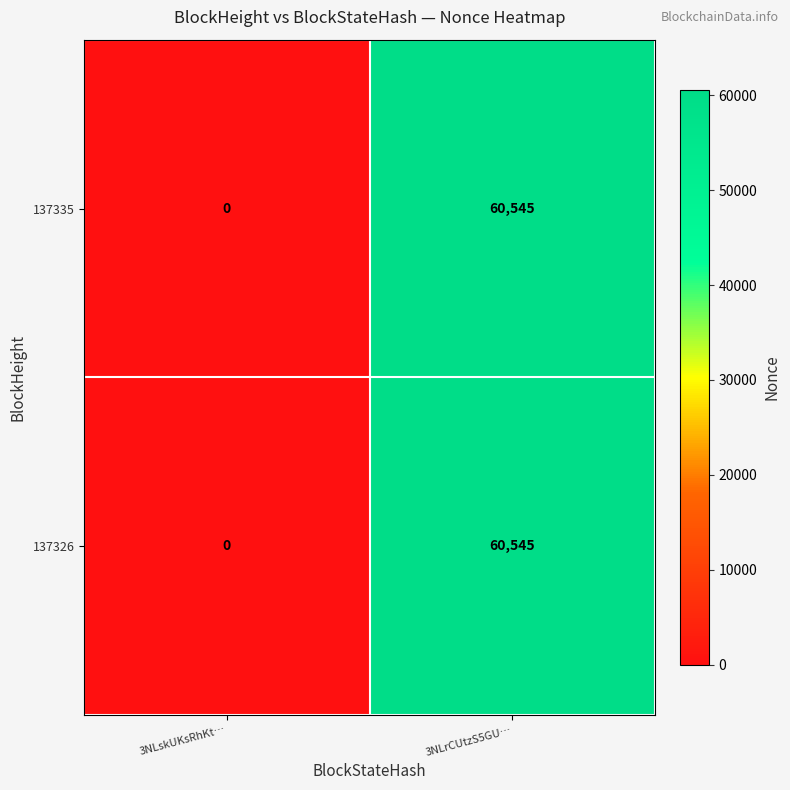

Count the number of categories in the chart.

2